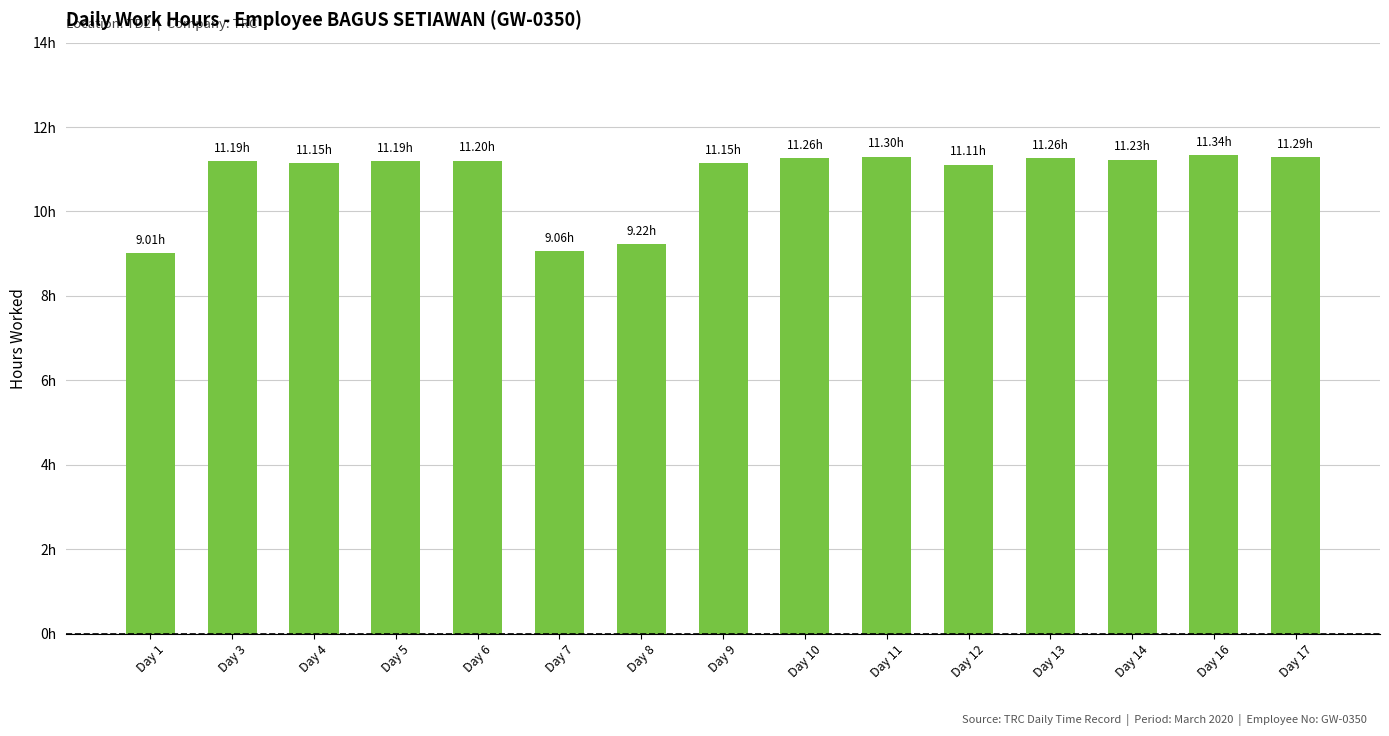

Where is the data nearest to the value 10?

Day 8